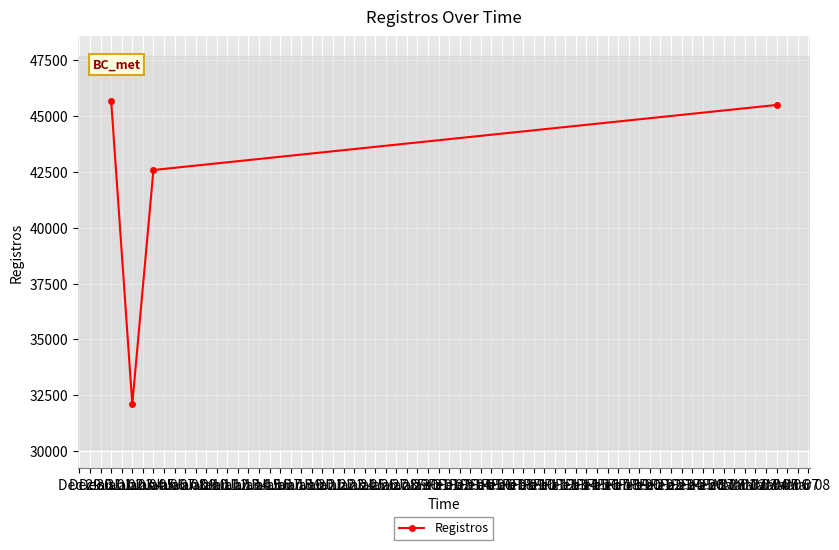

What is the value of the 2nd point from the left?

32100